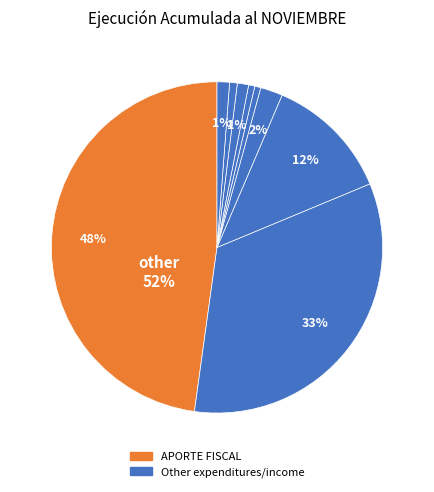

To the nearest percent, what is the combined percentage of SERVICIO DE LA DEUDA and INTEGROS AL FISCO?

3%